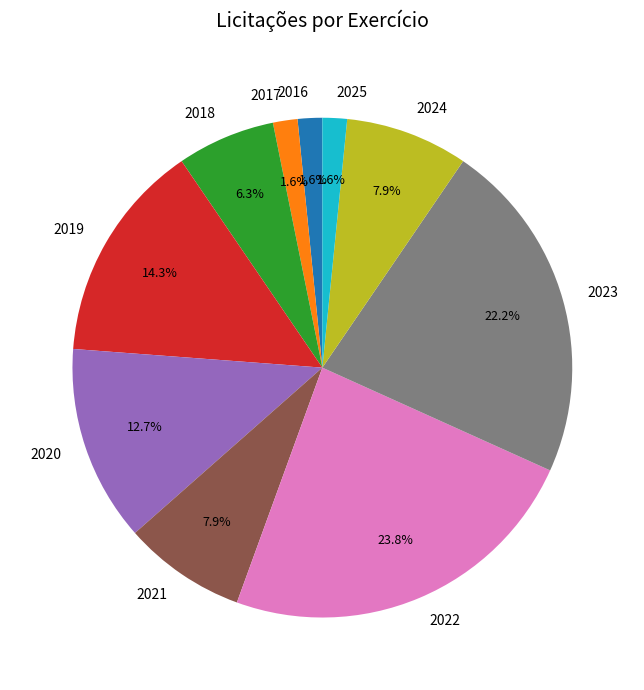

To the nearest percent, what percentage of the pie is 2025?

2%